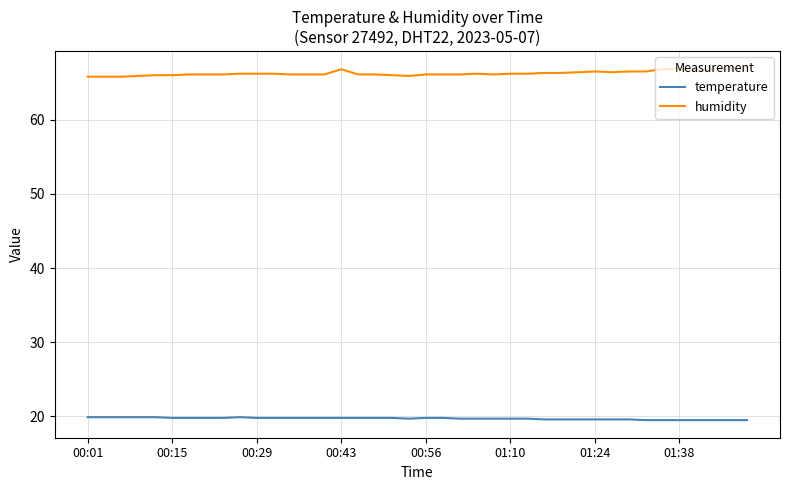

What is the maximum value shown in the chart?

66.9